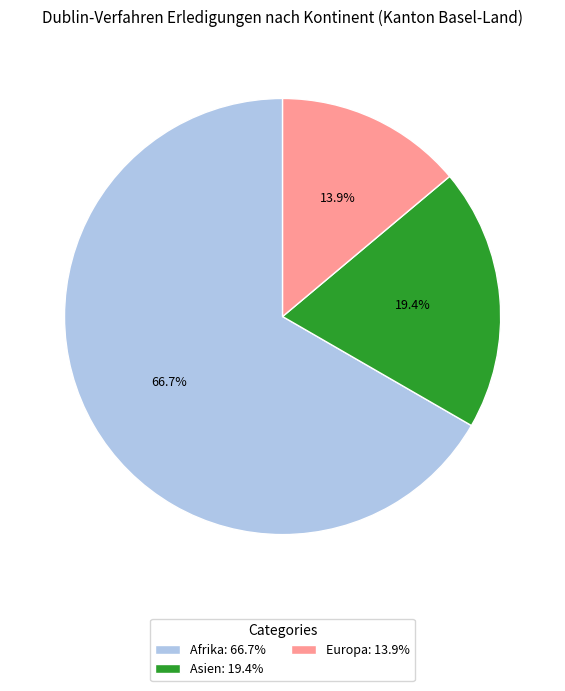

What is the smallest slice in the pie chart?

Europa: 13.9%